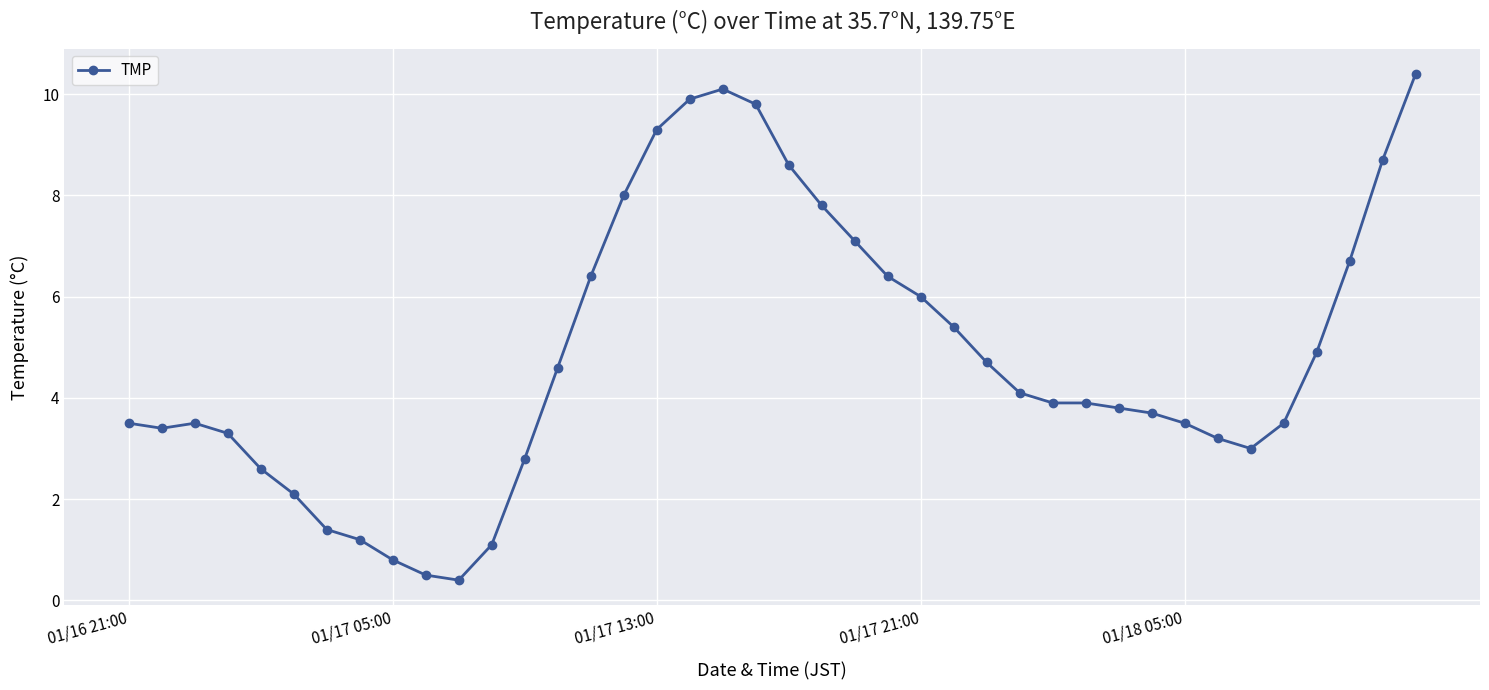

What is the maximum value shown in the chart?

10.4